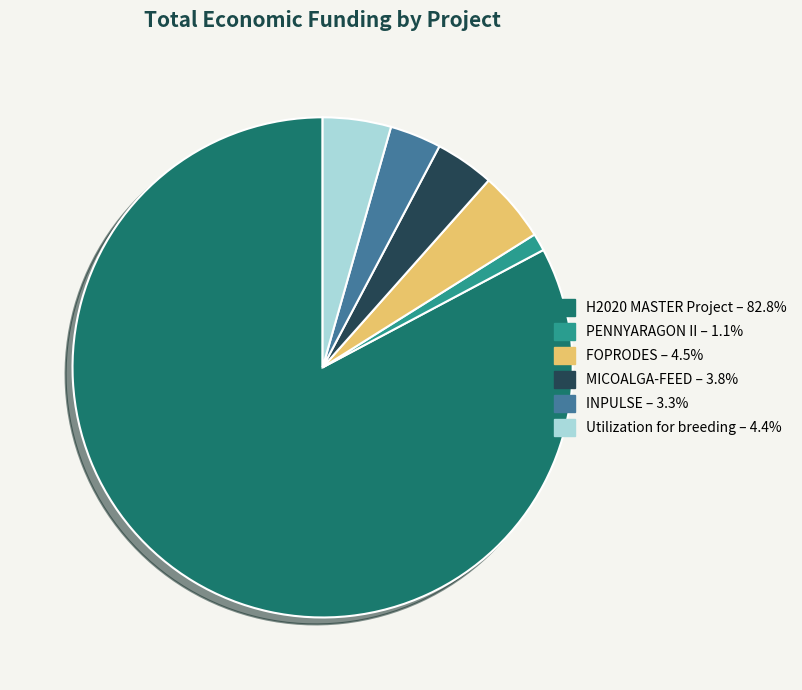

Between H2020 MASTER Project and MICOALGA-FEED, which is larger?

H2020 MASTER Project